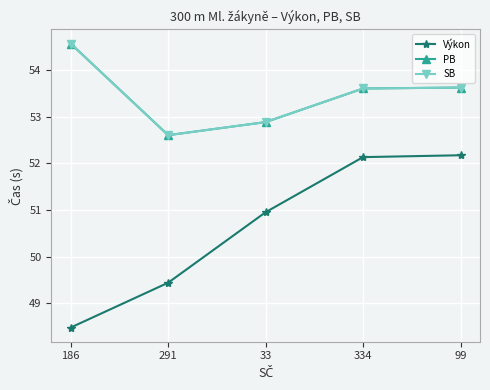

At which label is Výkon closest to 50?

291